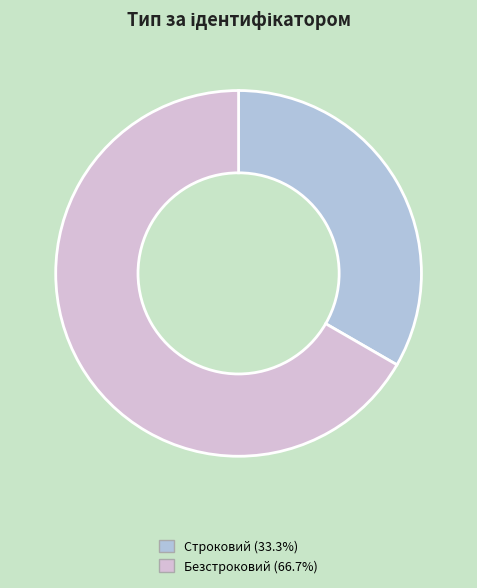

True or false: Безстроковий accounts for 67% of the total.

True